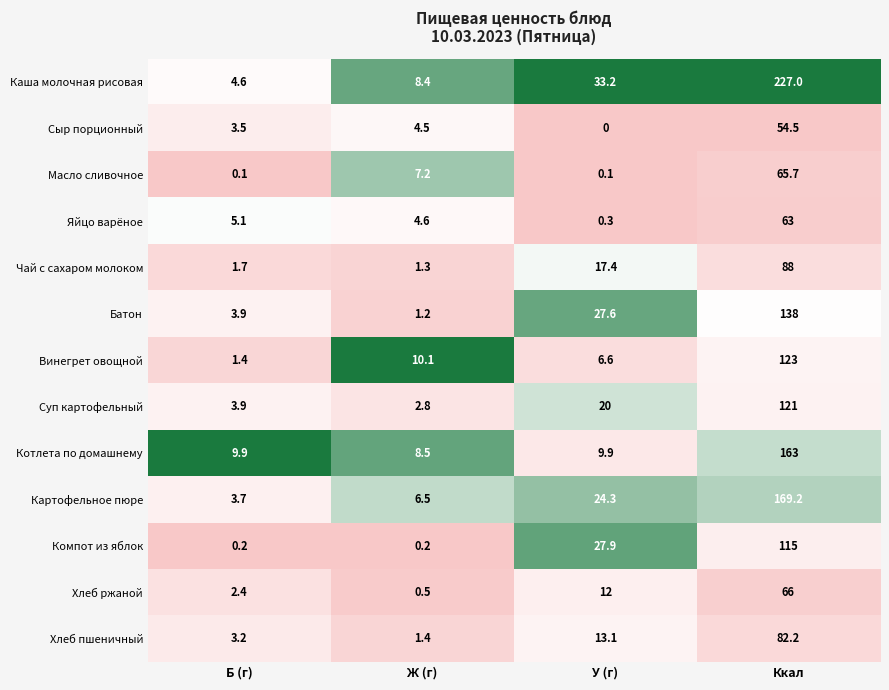

What value does the Хлеб ржаной series have at Ж (г)?

0.5